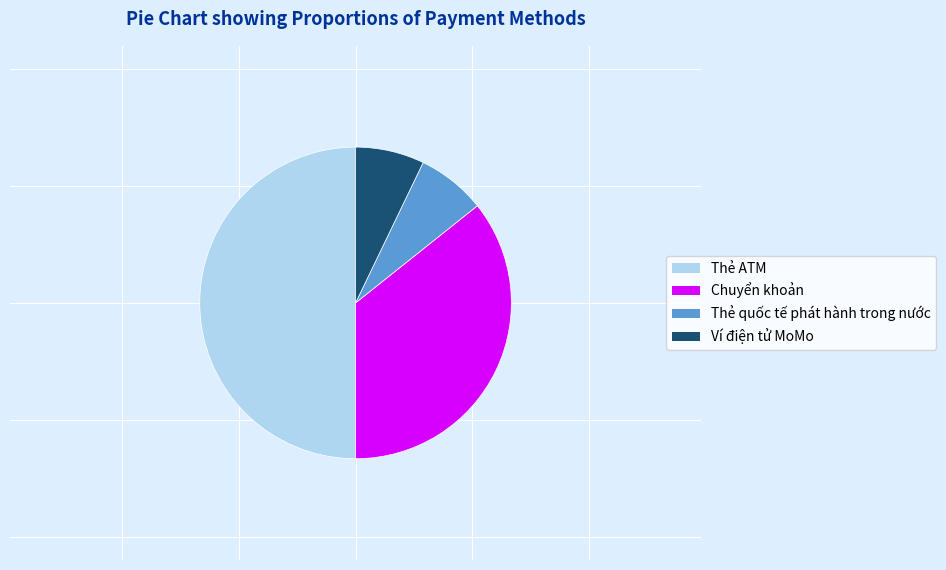

What is the ratio of the value at Chuyển khoản to the value at Ví điện tử MoMo?

5.0